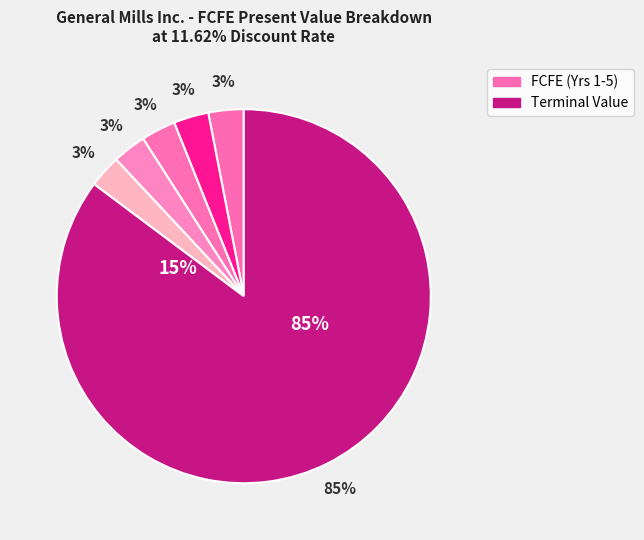

Is it true that FCFE(5) is 1% of the pie?

False